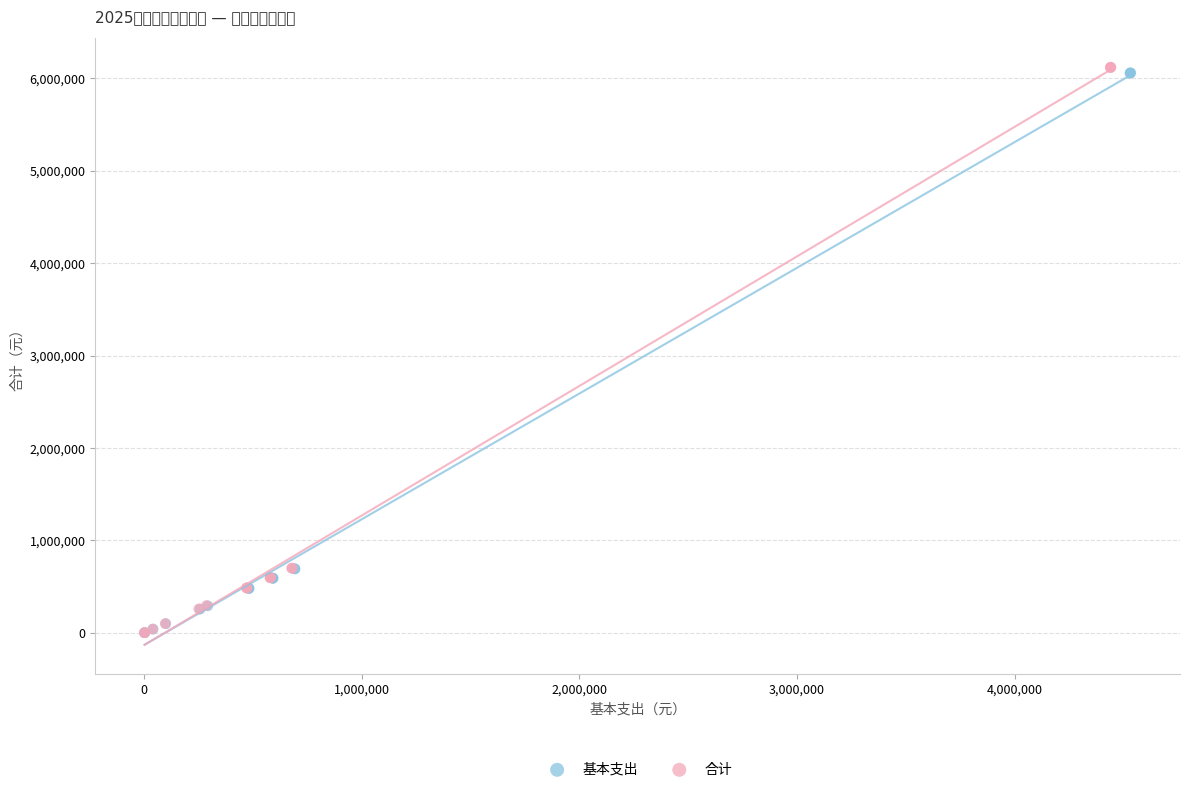

What are all the series names shown in the legend?

基本支出, 合计